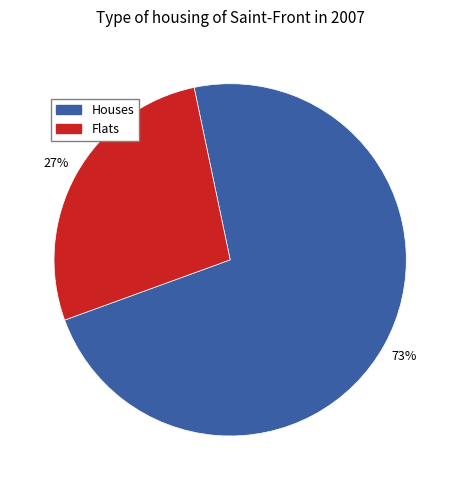

What is the largest slice in the pie chart?

Houses